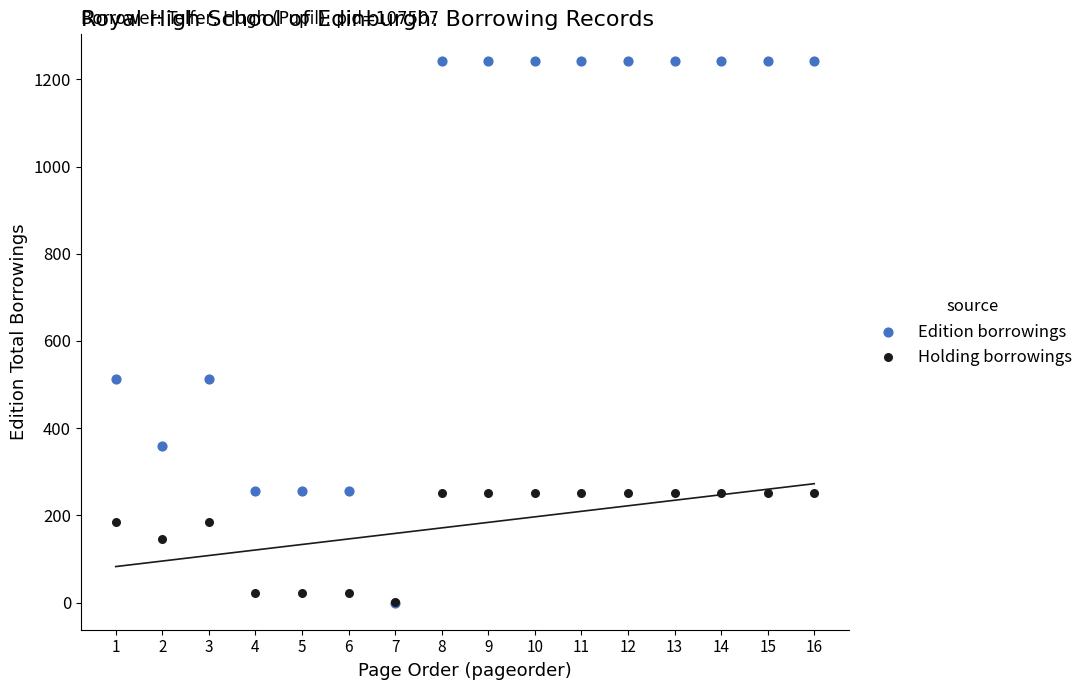

In the Holding borrowings series, what Y value is closest to 126?

146